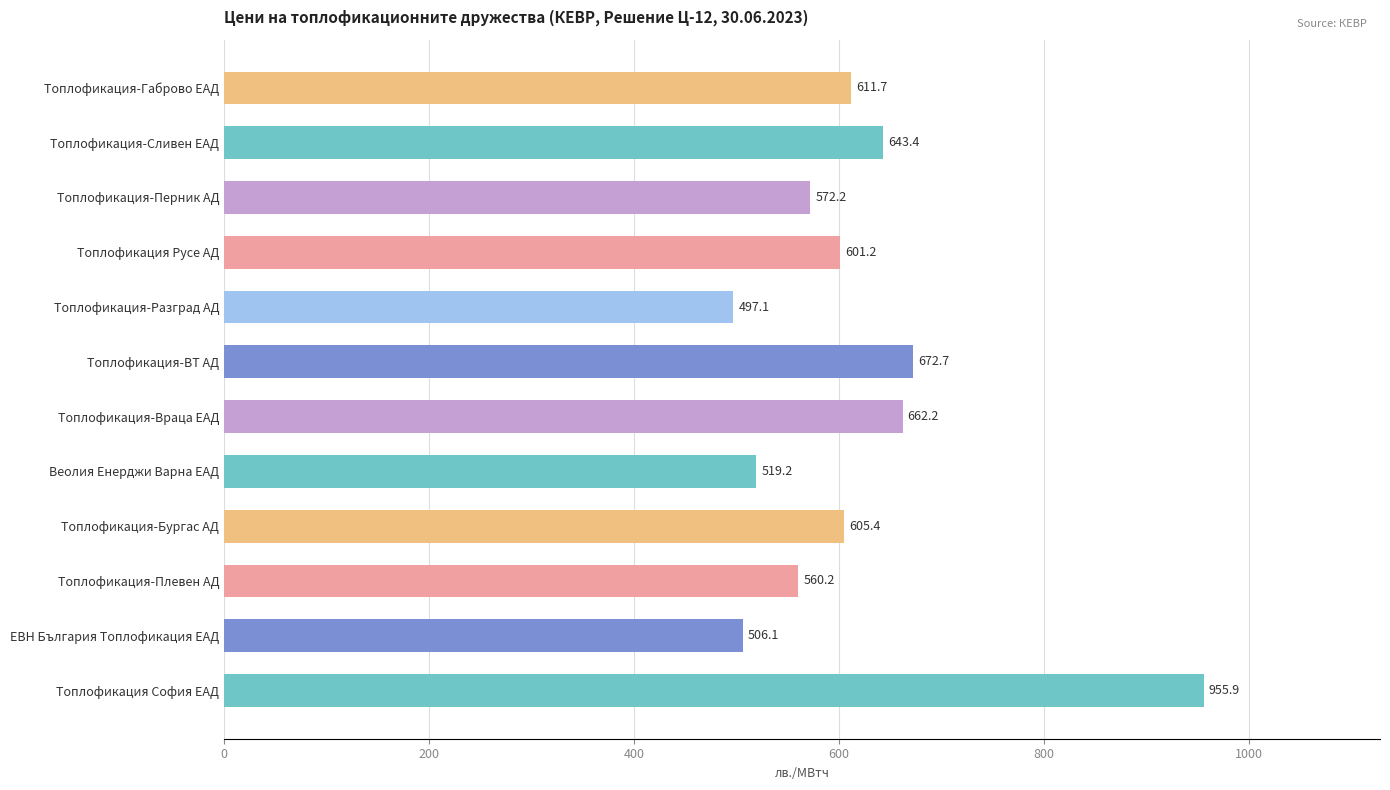

What is the maximum value shown in the chart?

955.9